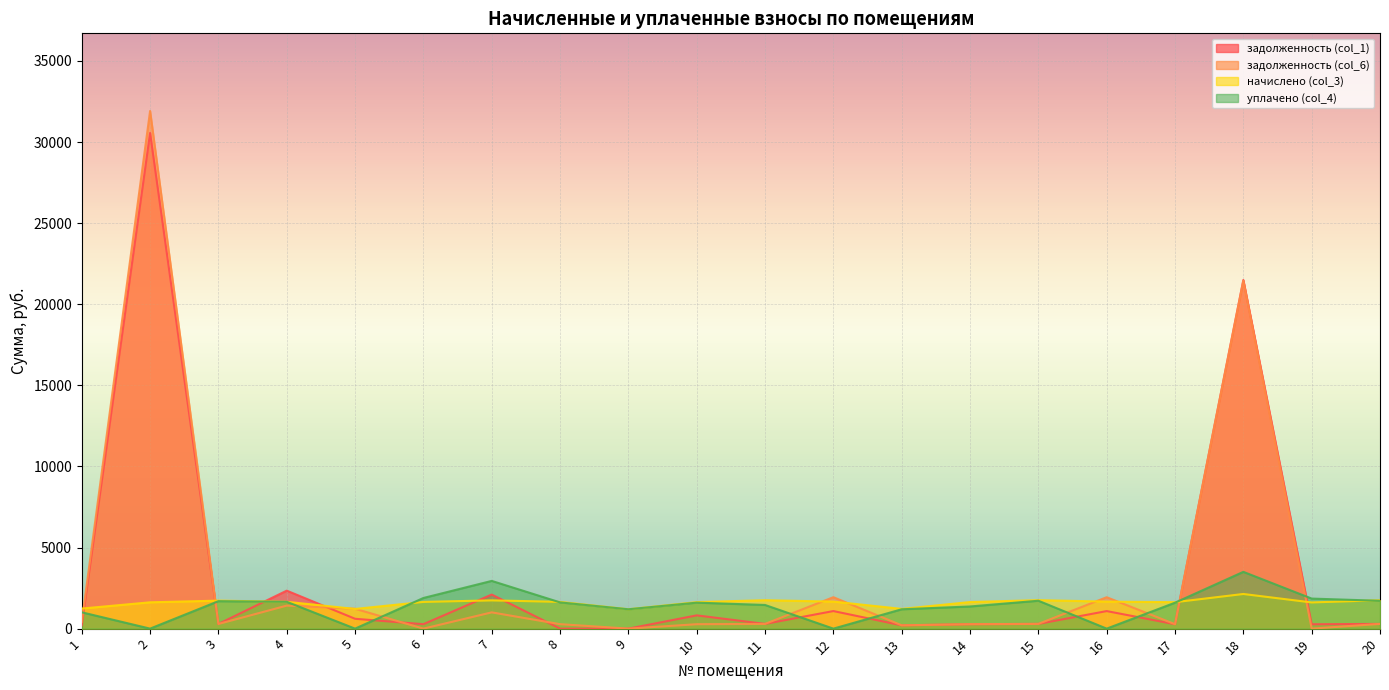

What is the difference between the задолженность (col_6) values at 2 and 12?

29974.6